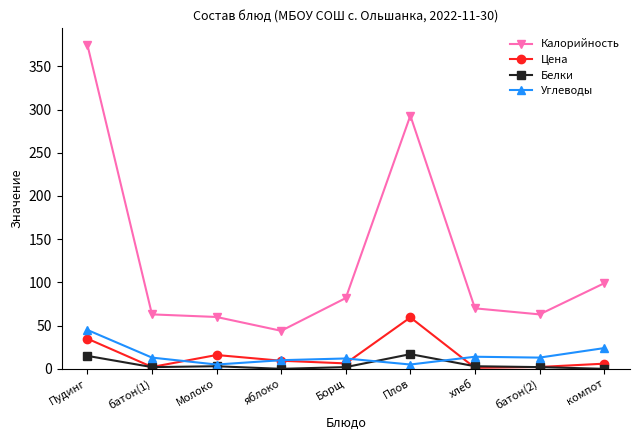

What are all the series names shown in the legend?

Калорийность, Цена, Белки, Углеводы